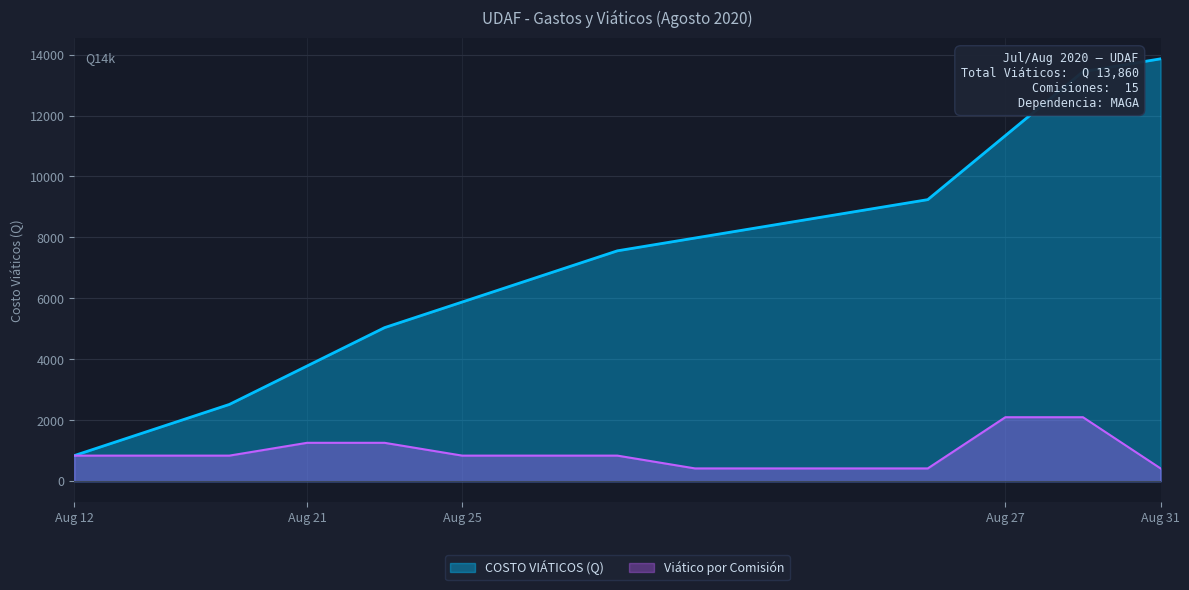

How many values are below 840?

5